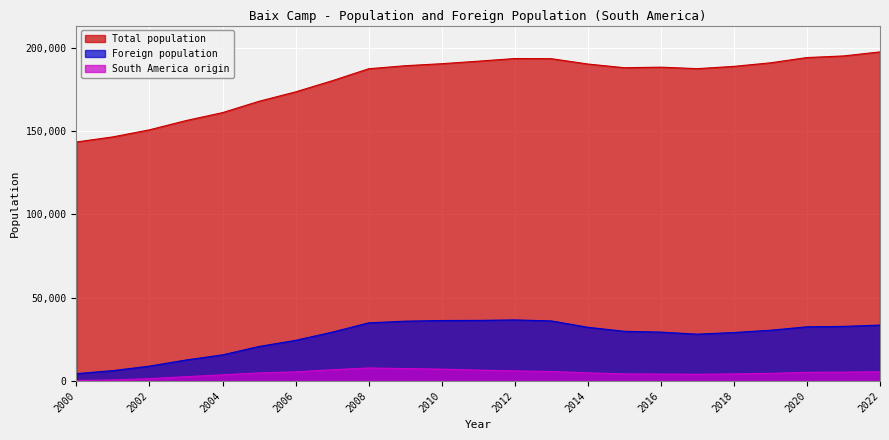

List the series in order of their peak value, highest first.

Total population, Foreign population, South America origin